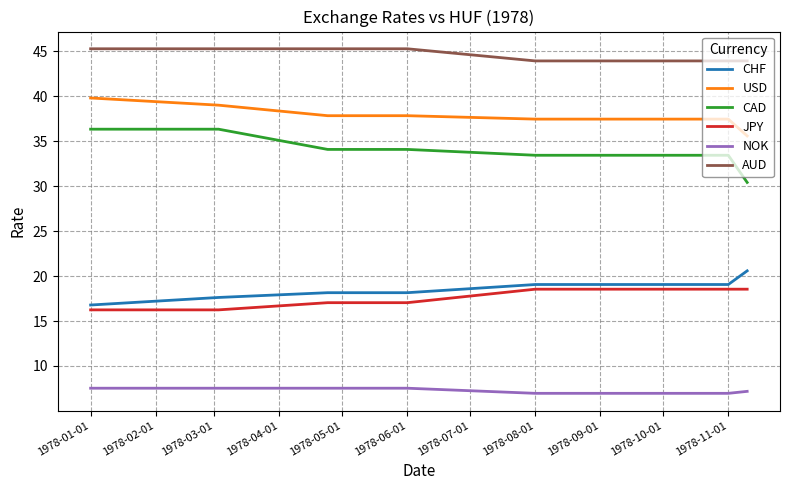

True or false: USD and JPY cross at least once.

False